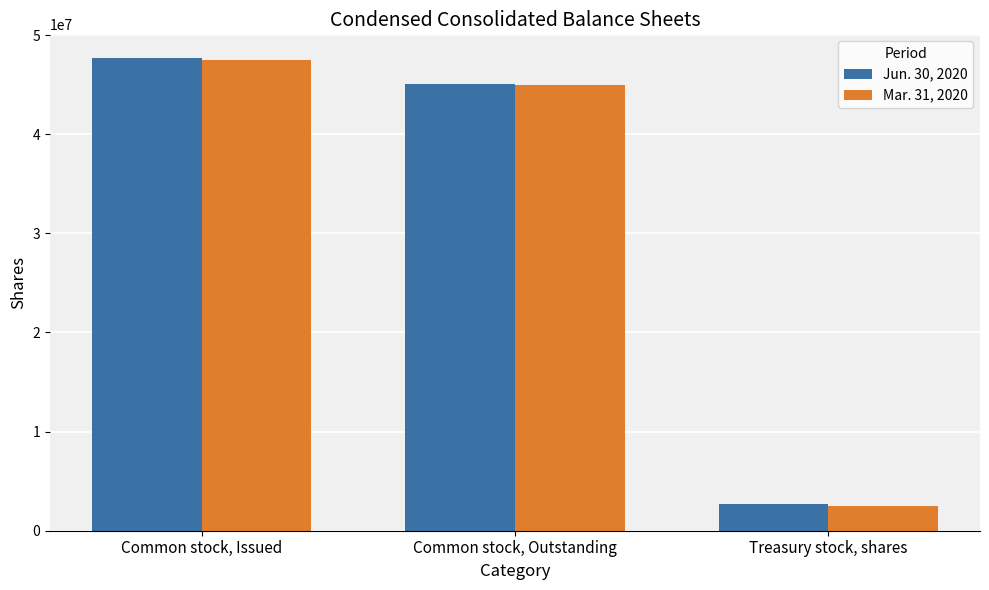

Which series has the largest range (max minus min)?

Jun. 30, 2020